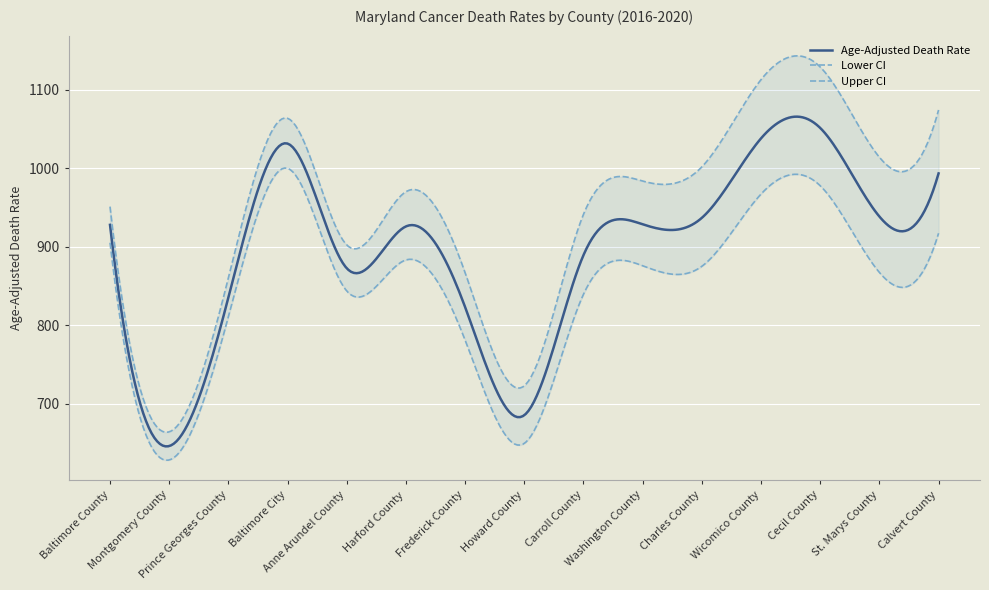

What position from the left is Washington County?

10